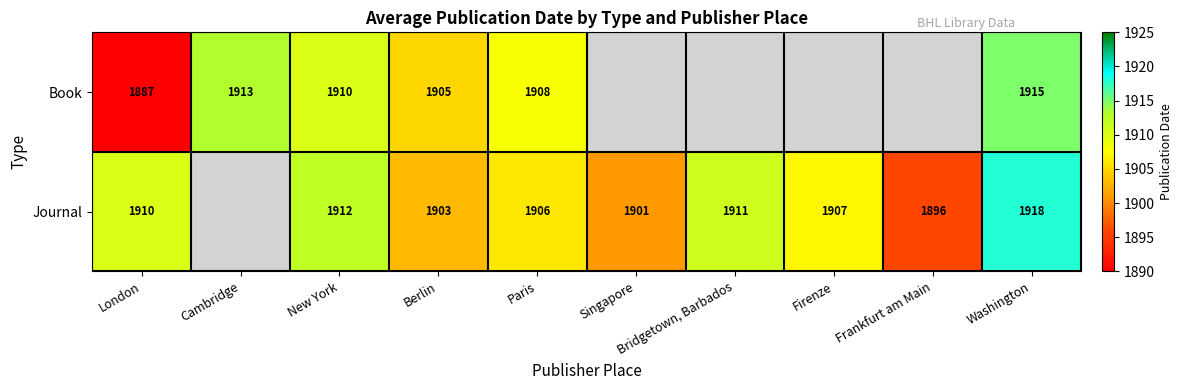

What is the difference between the Journal values at Paris and New York?

6